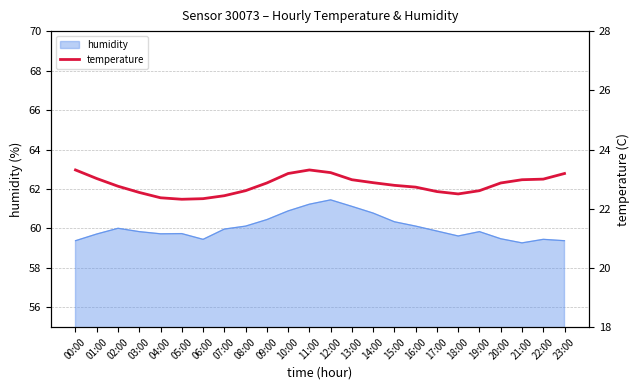

Reading left to right, transcribe all the data shown in this chart.

23.3	23.0	22.8	22.6	22.4	22.3	22.3	22.4	22.6	22.9	23.2	23.3	23.2	23.0	22.9	22.8	22.7	22.6	22.5	22.6	22.9	23.0	23.0	23.2